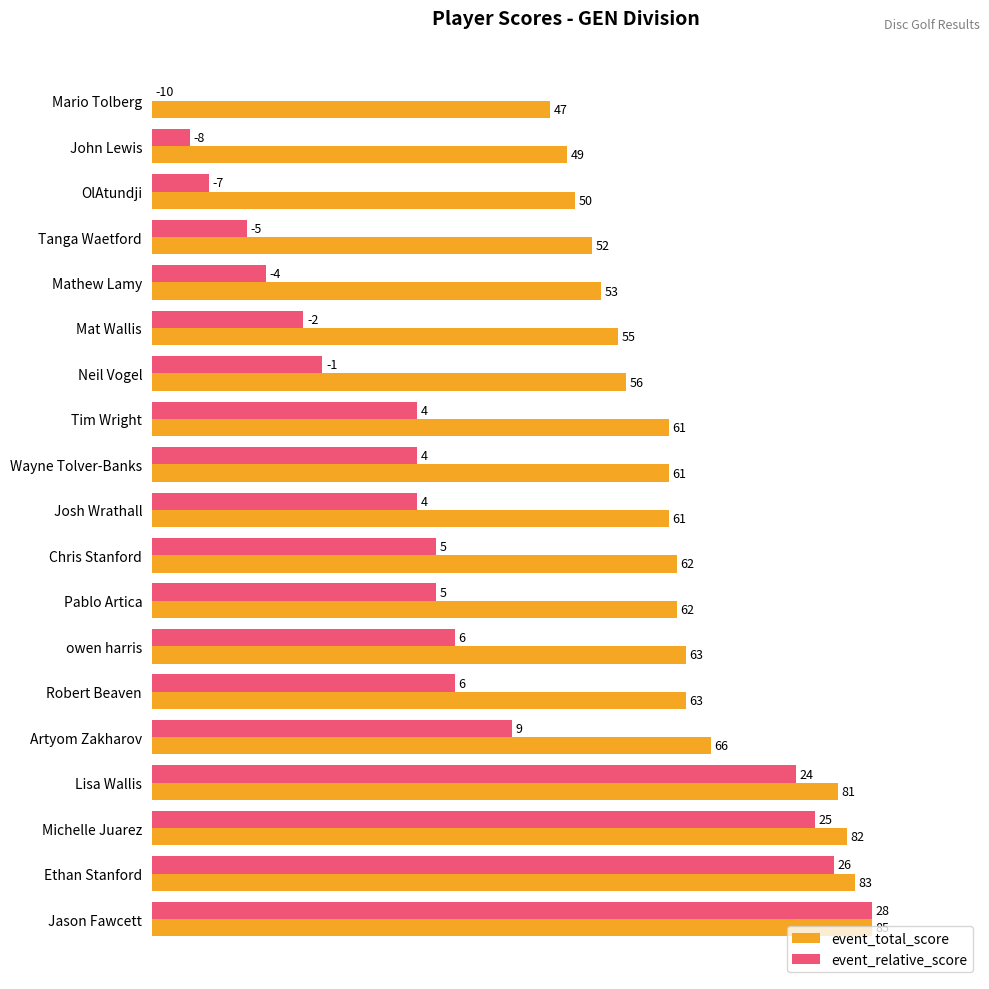

What are all the series names shown in the legend?

event_total_score, event_relative_score